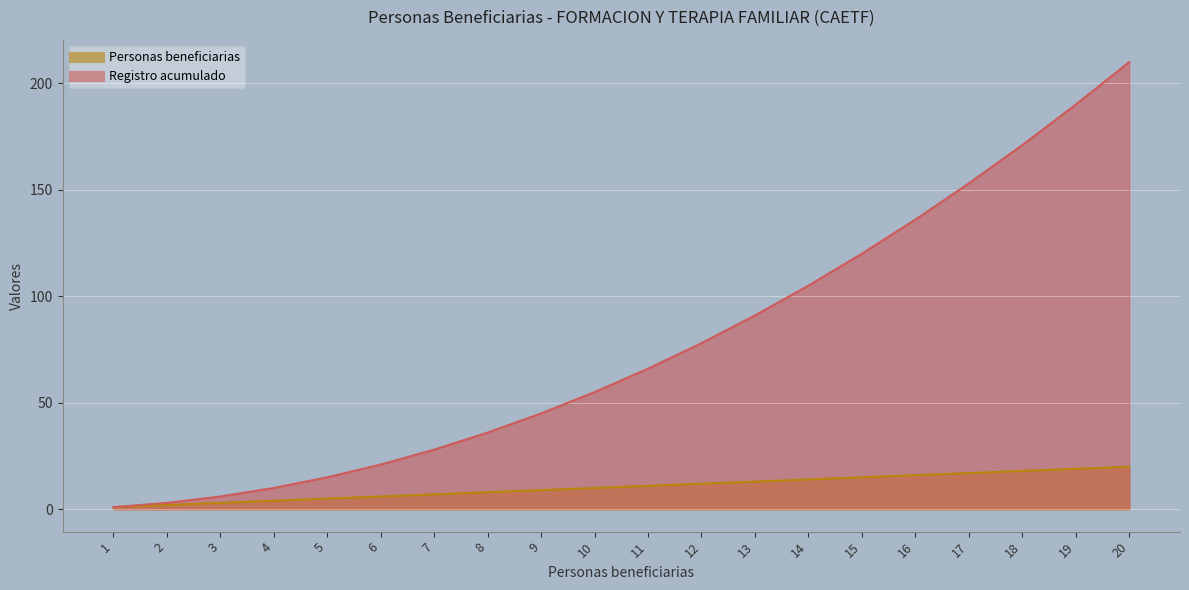

What is the approximate value of Registro acumulado at 4?

10